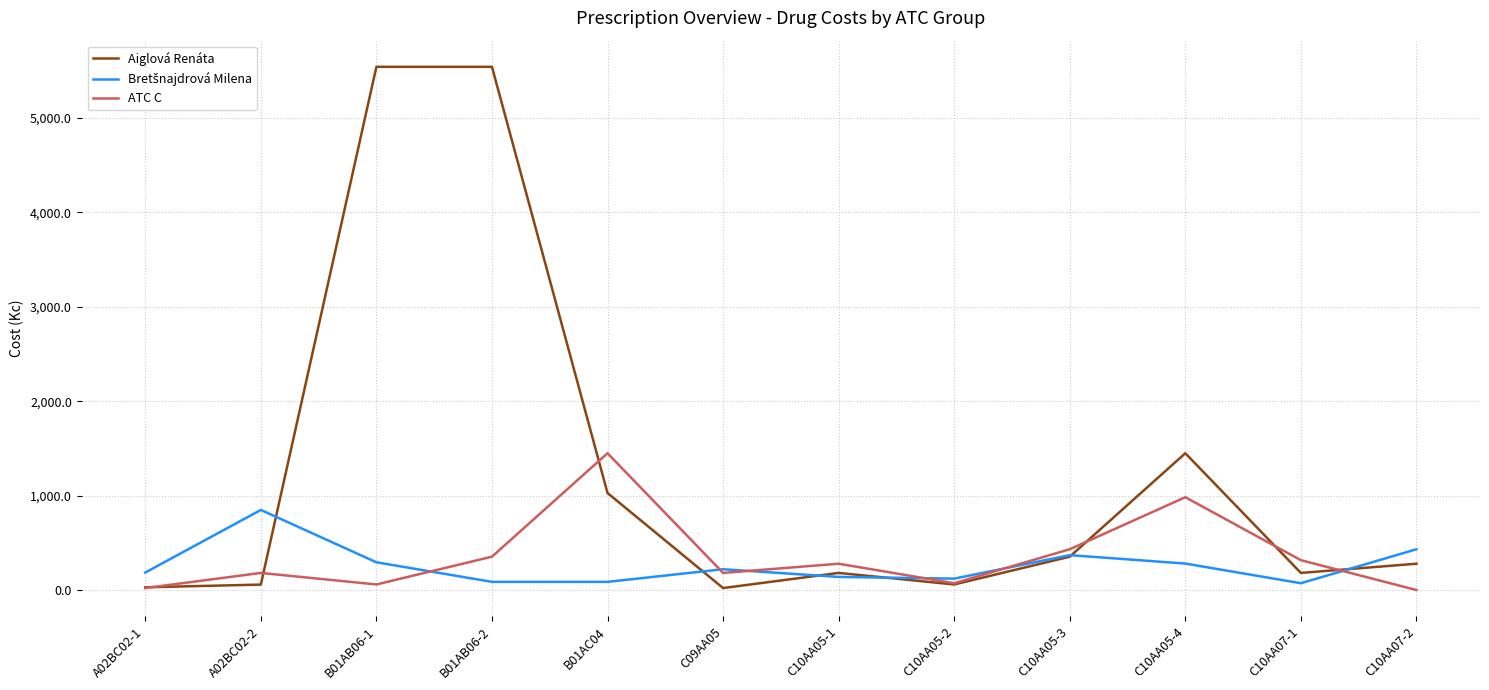

Between A02BC02-1 and C10AA05-4, which series saw the biggest shift?

Aiglová Renáta